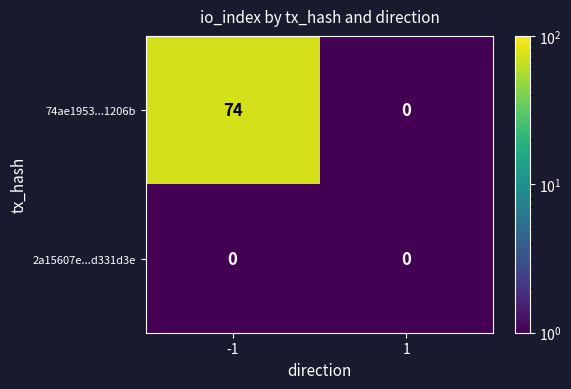

What is the greatest value displayed?

74